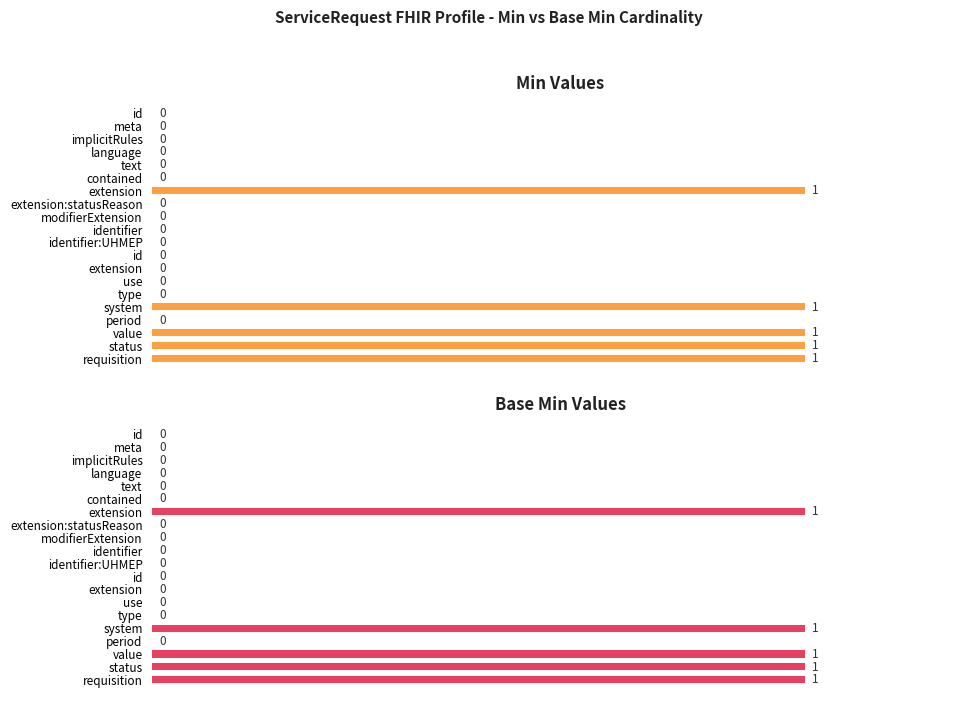

How many groups of bars are there?

20